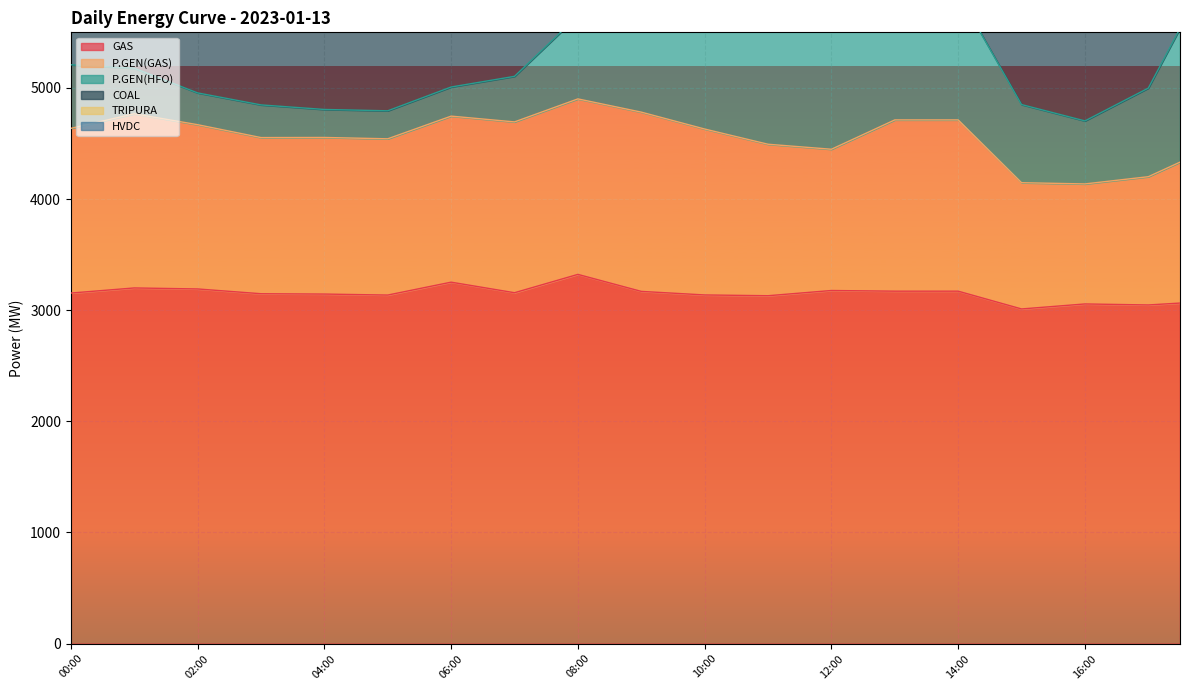

What is the difference between the second highest and second lowest values in the TRIPURA series?

20.0